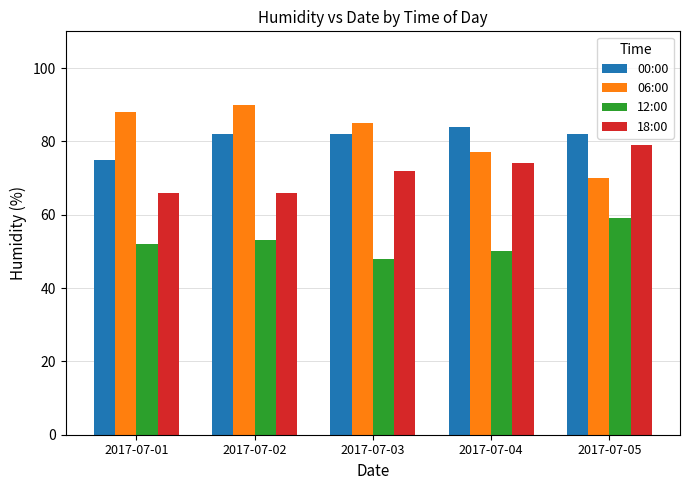

Which series has the widest spread of values?

06:00